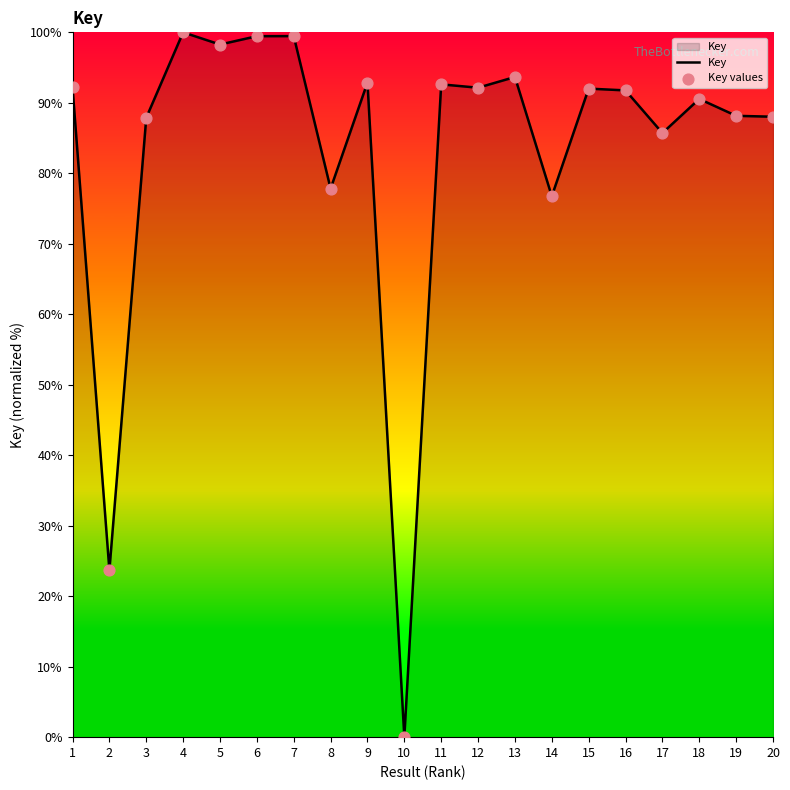

What is the difference between the values at 15 and 3?

4.1